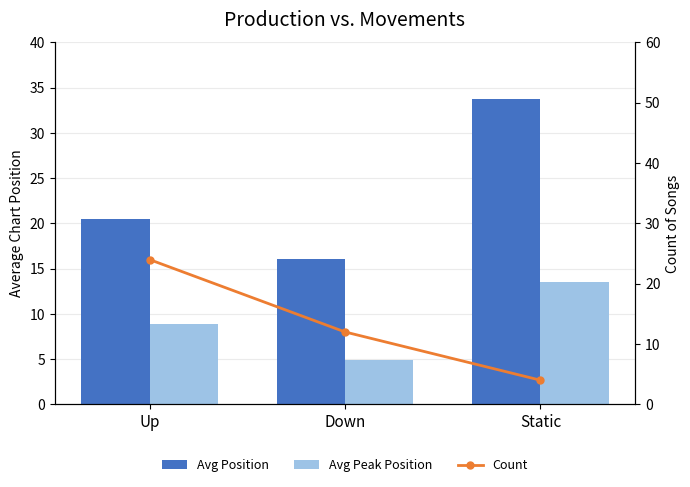

Which has a higher value, Up or Static?

Static